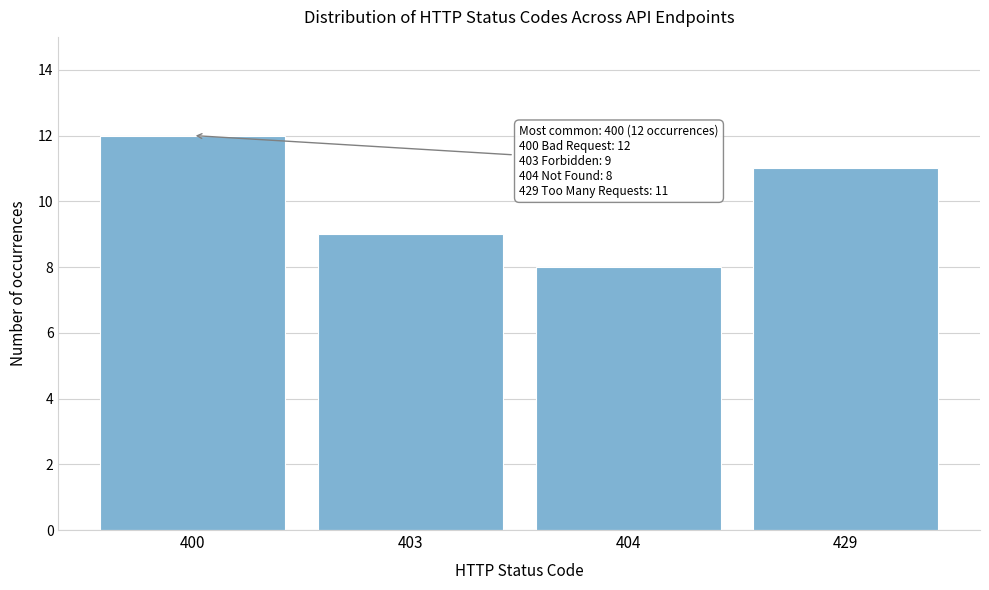

Reading right to left, list all the values displayed in this chart.

429=11	404=8	403=9	400=12